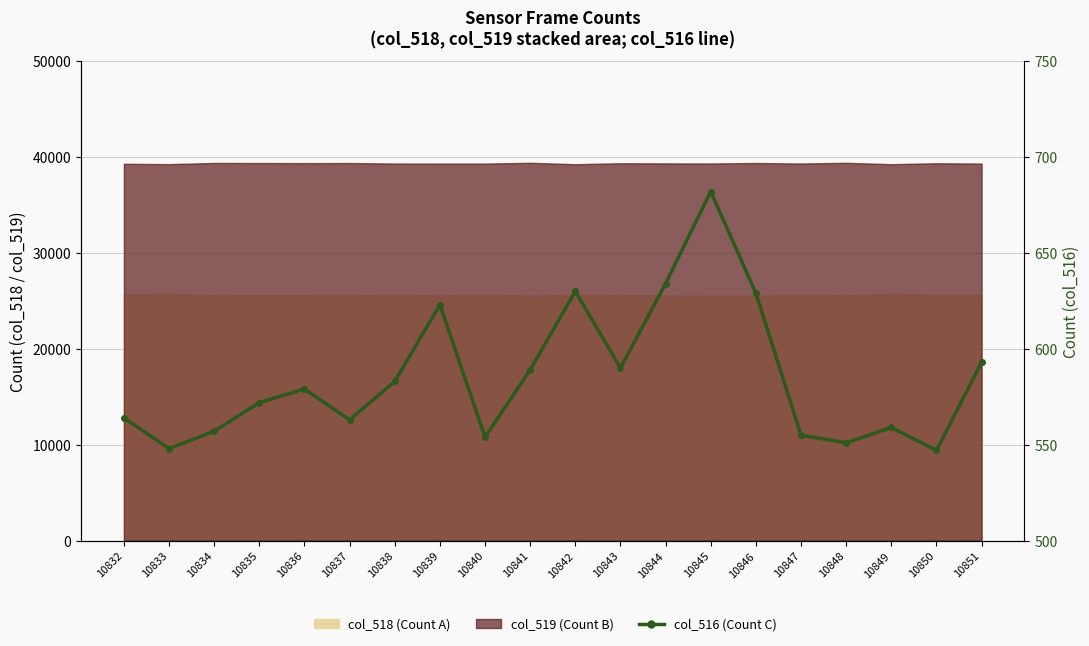

What is the ratio of the value at 10844 to the value at 10841?

1.1